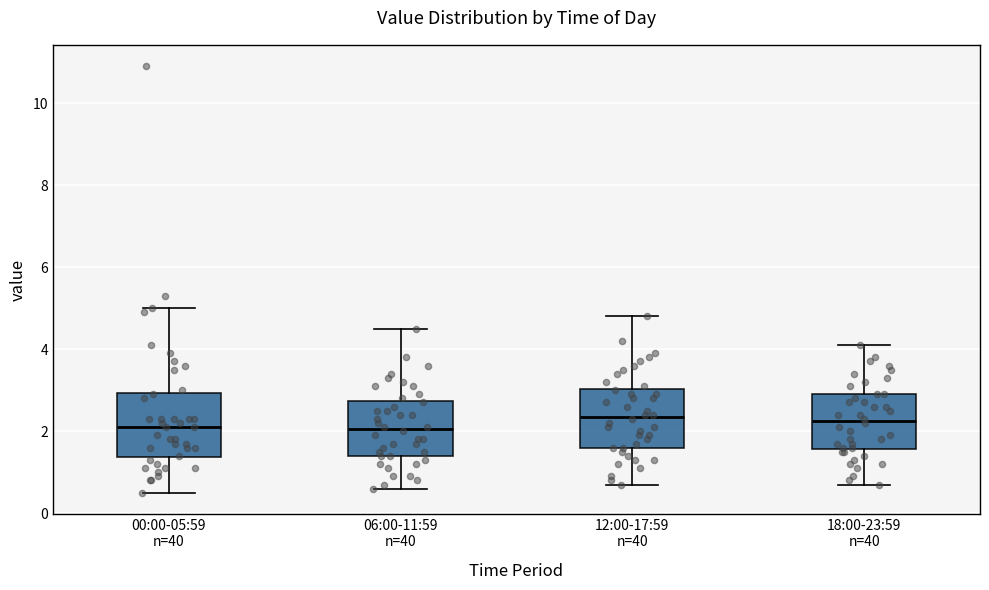

Where is the upper edge of the box for 06:00-11:59 n=40 on the y-axis? The values are not printed on the chart, so give them approximately, as read against the axis.

2.8